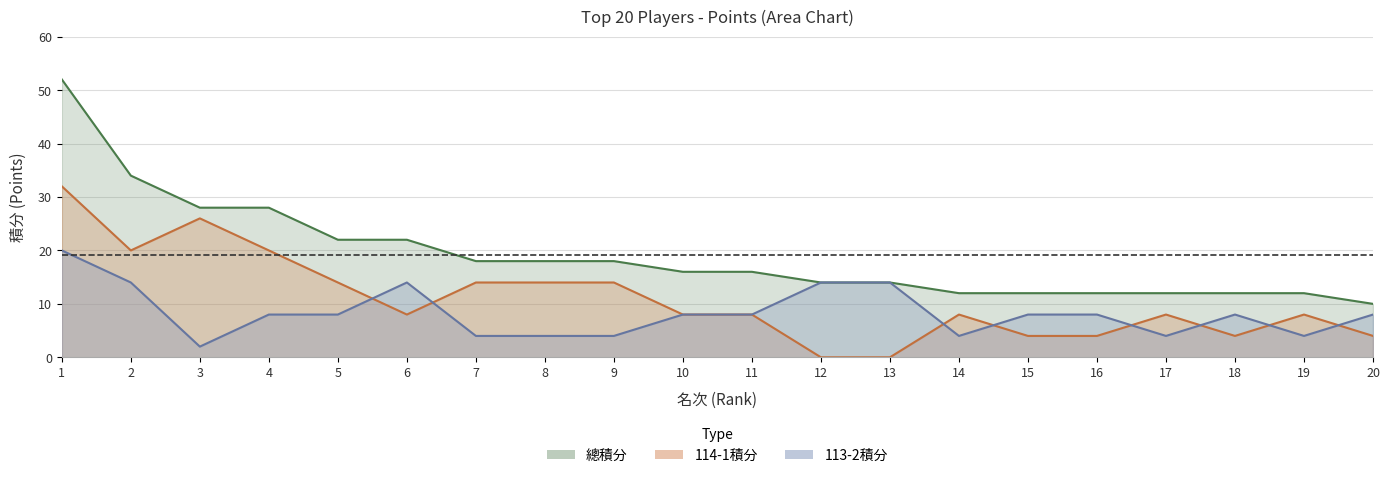

How many lines are shown in the chart?

3